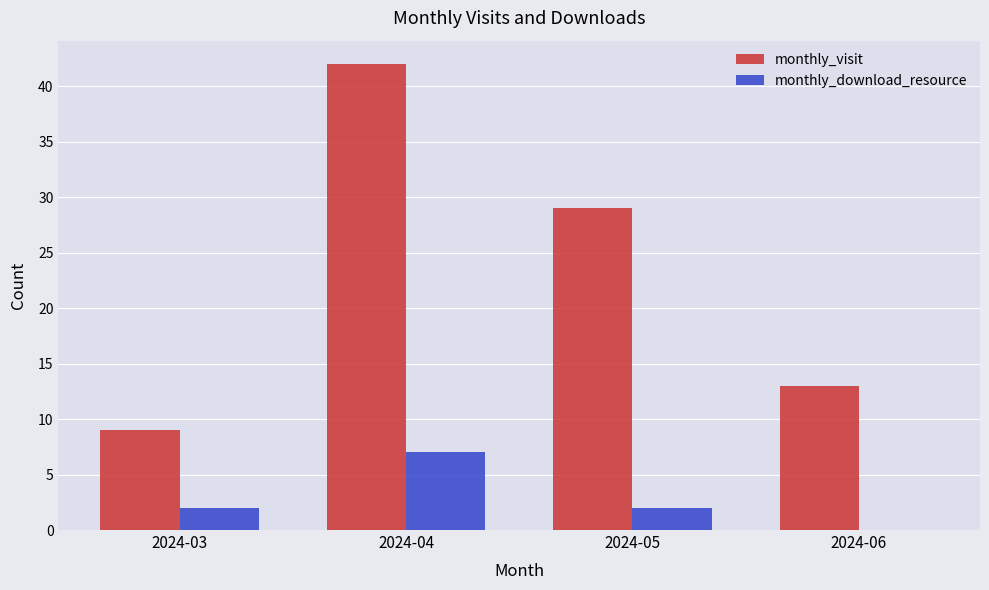

How many monthly_visit values are between 13 and 42?

3